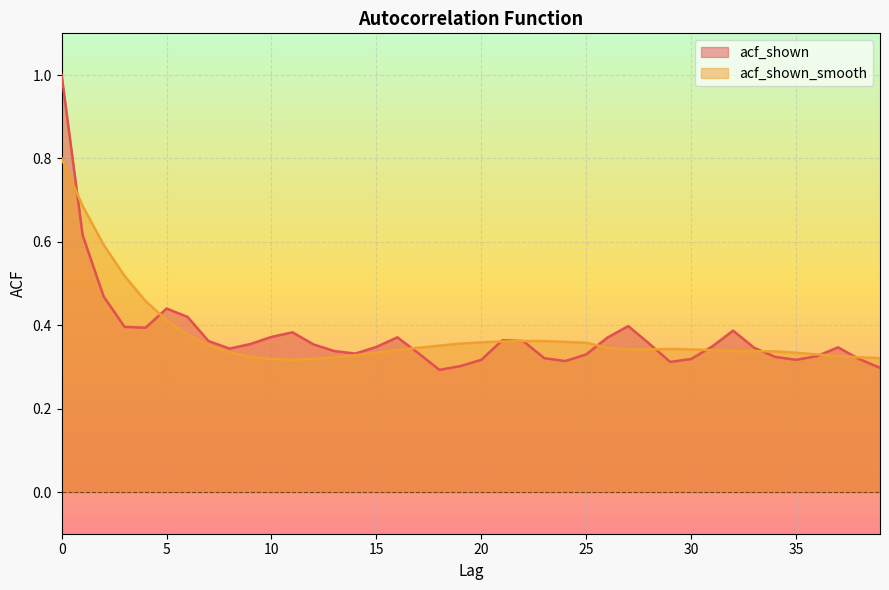

Is it true that acf_shown equals 0.2 at 22?

False